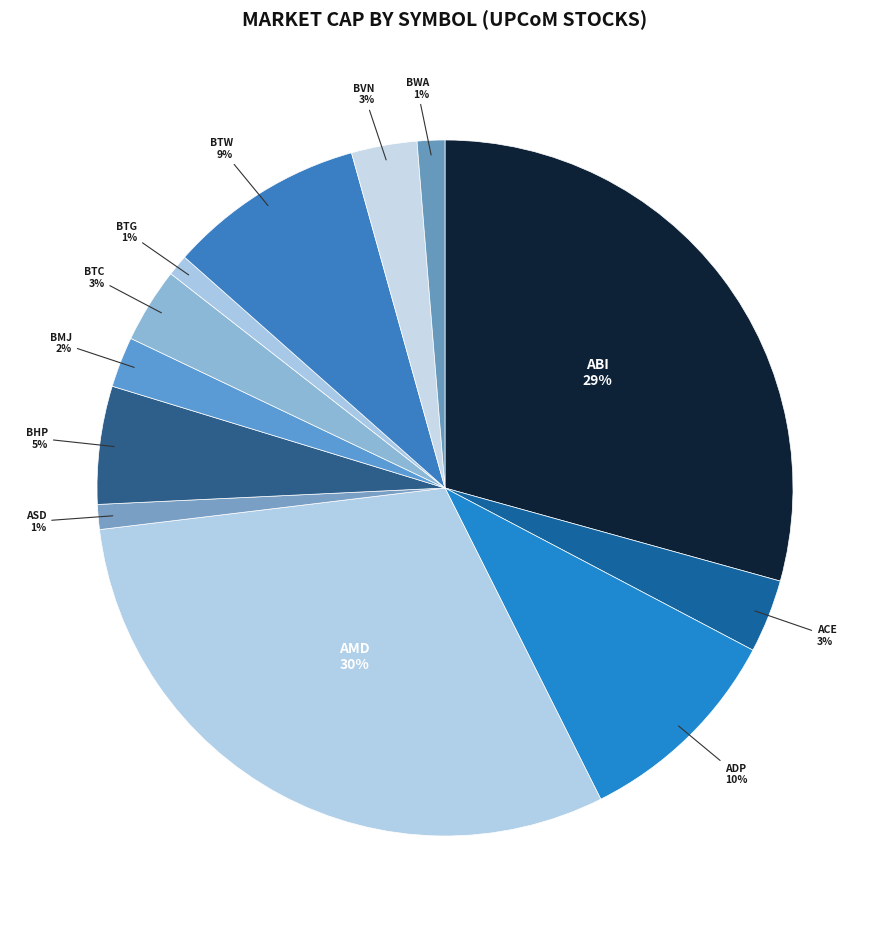

Count the number of slices in the pie.

12